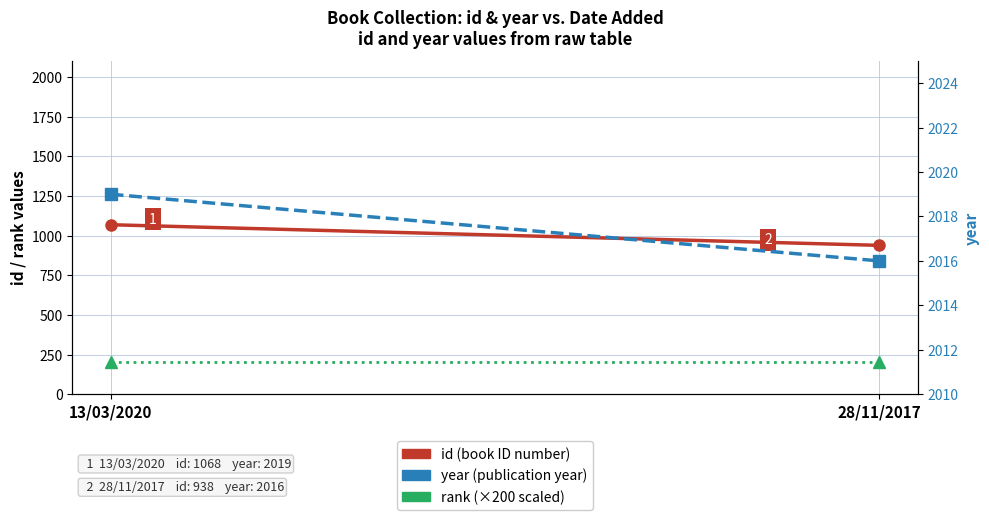

Reading right to left, extract all data points from this chart.

id: 28/11/2017=938	13/03/2020=1068
rank (×200): 28/11/2017=200	13/03/2020=200
year: 28/11/2017=2016	13/03/2020=2019